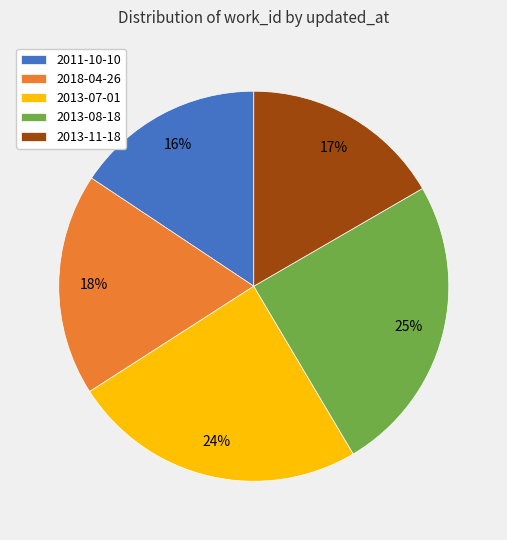

To the nearest percent, what is the difference between the largest and smallest slice percentages?

9%